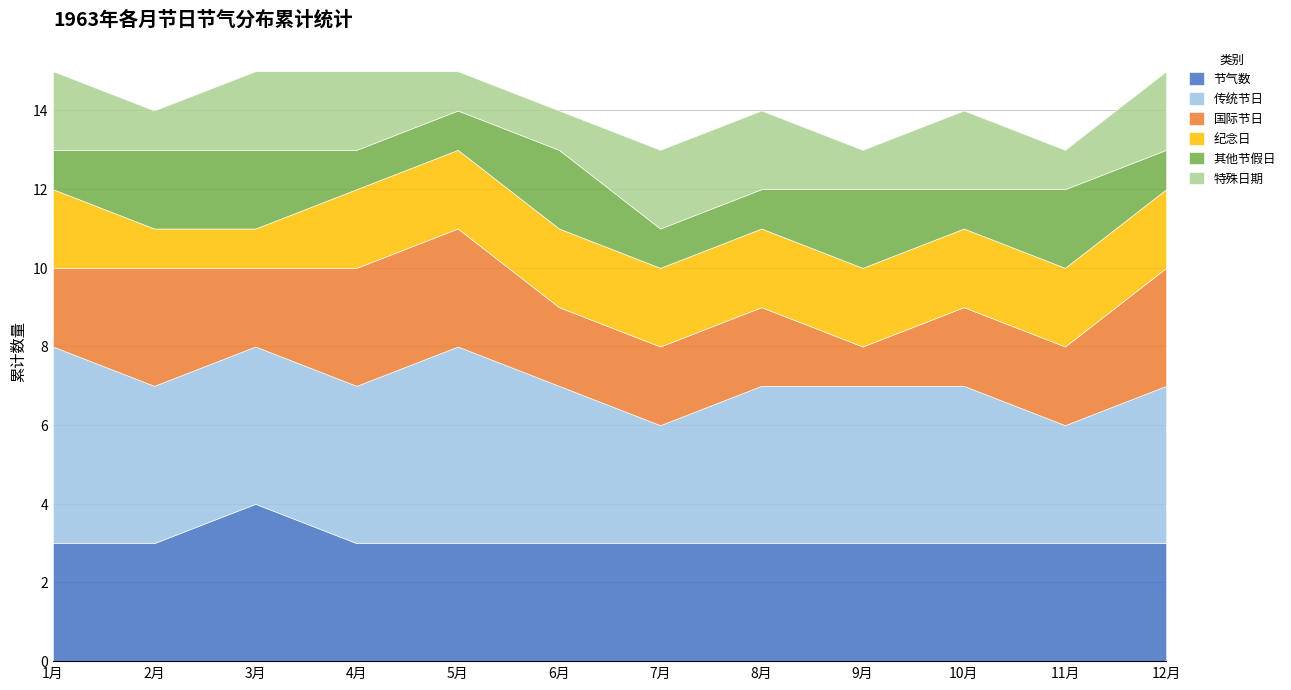

True or false: 国际节日 and 特殊日期 cross at least once.

False